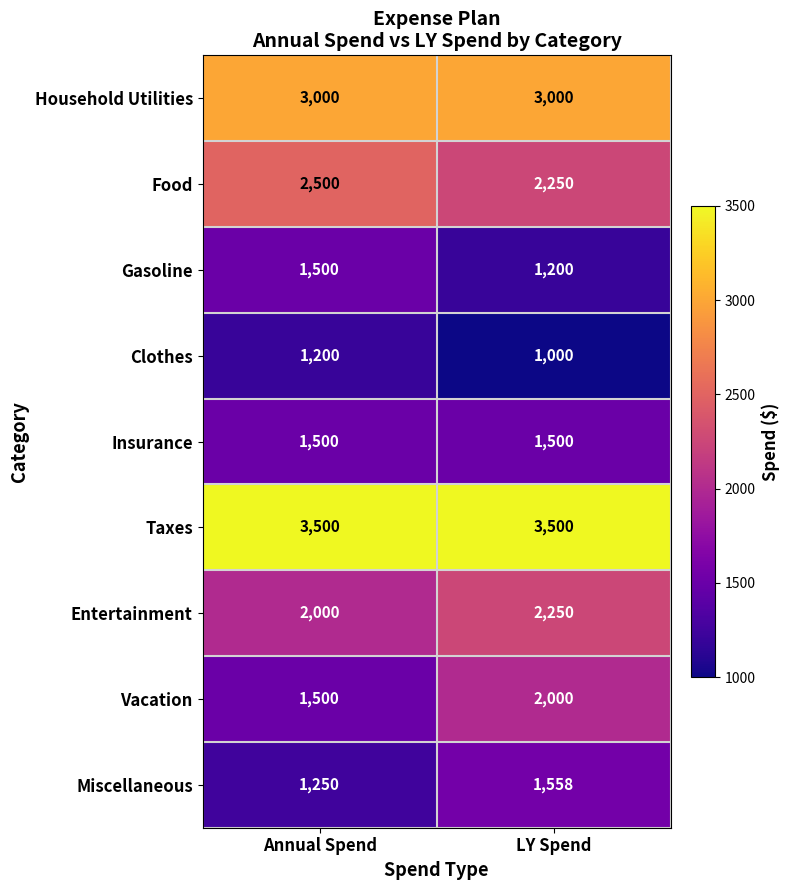

What is the average value of the Vacation series?

1750